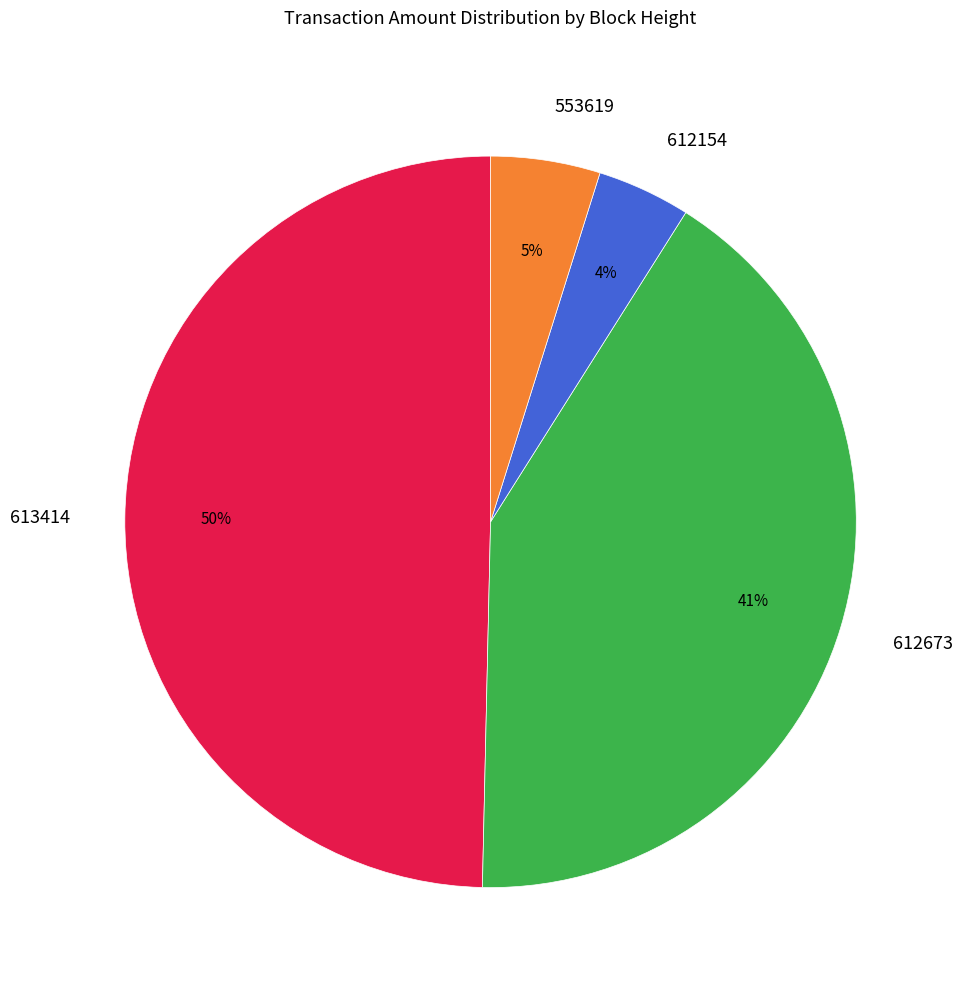

To the nearest percent, what is the average slice percentage?

25%